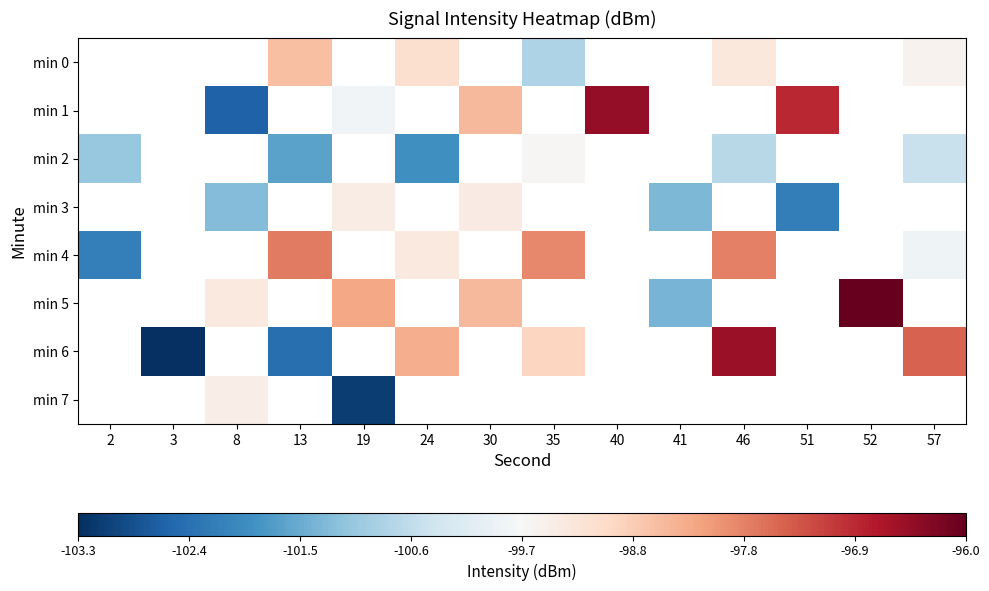

Is it true that min 4 equals -99.8 at 57?

True